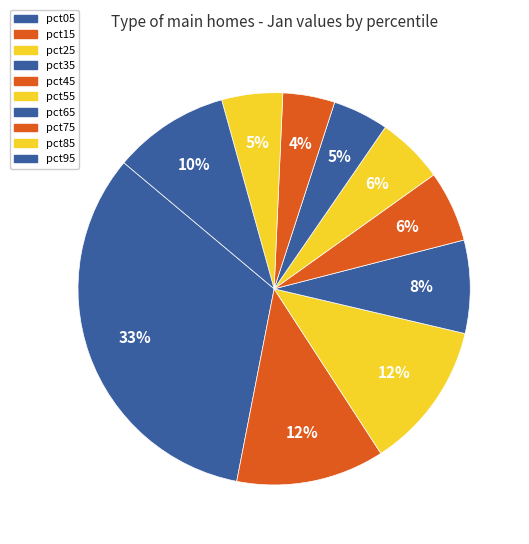

Is it true that pct05 is 33% of the pie?

True